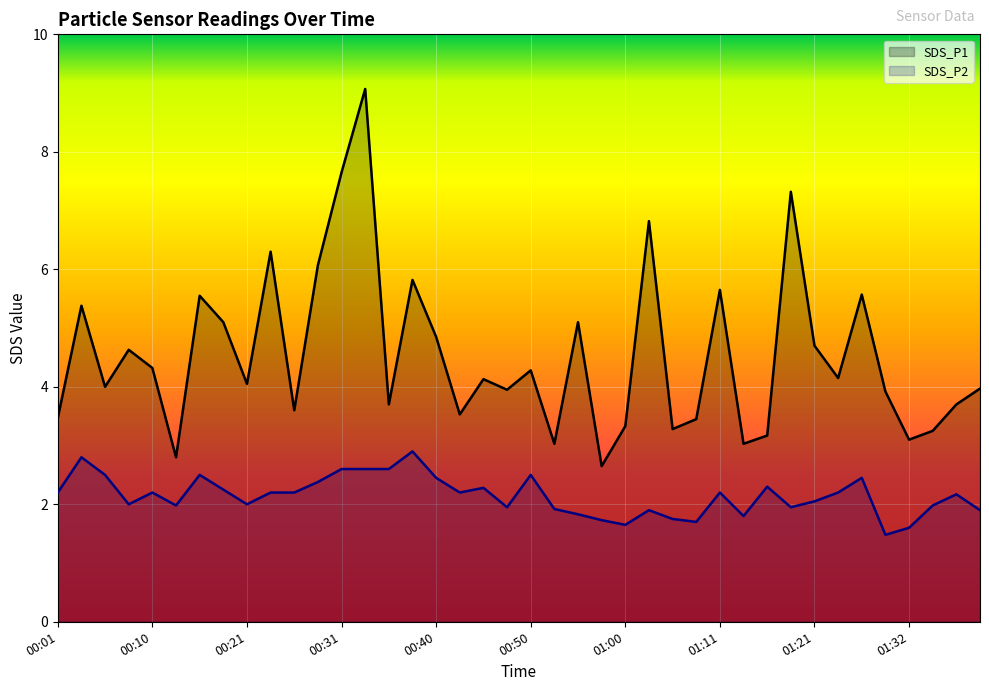

At which category does the chart reach its peak across all series?

00:33